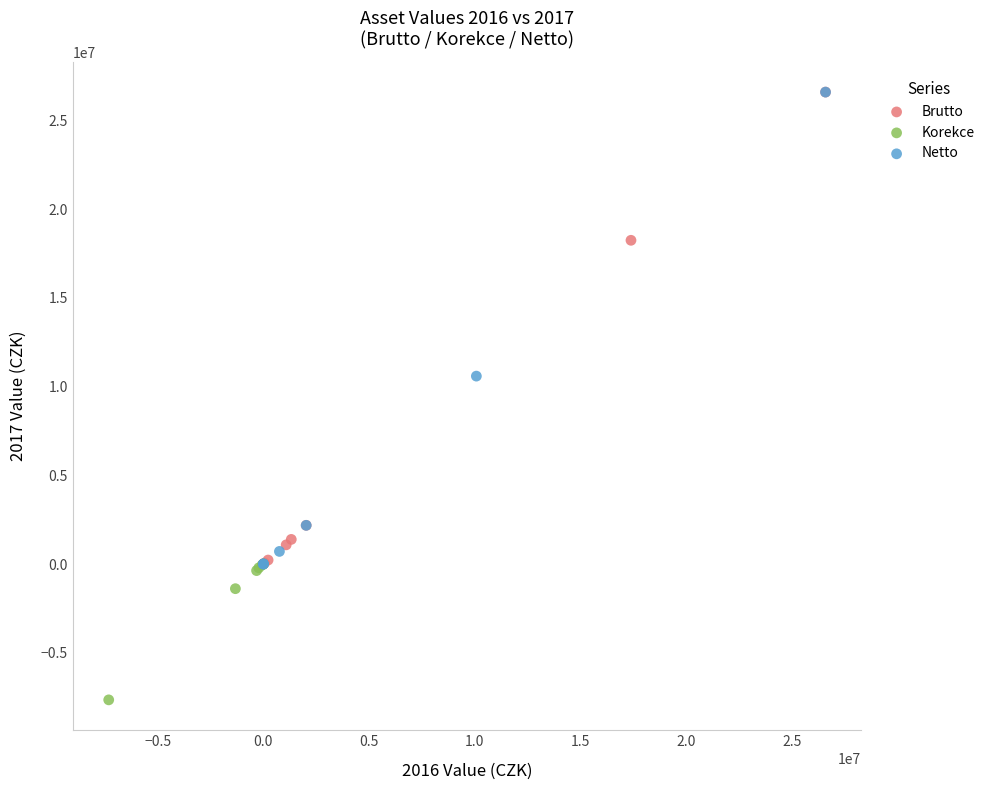

What are all the series names shown in the legend?

Brutto, Korekce, Netto